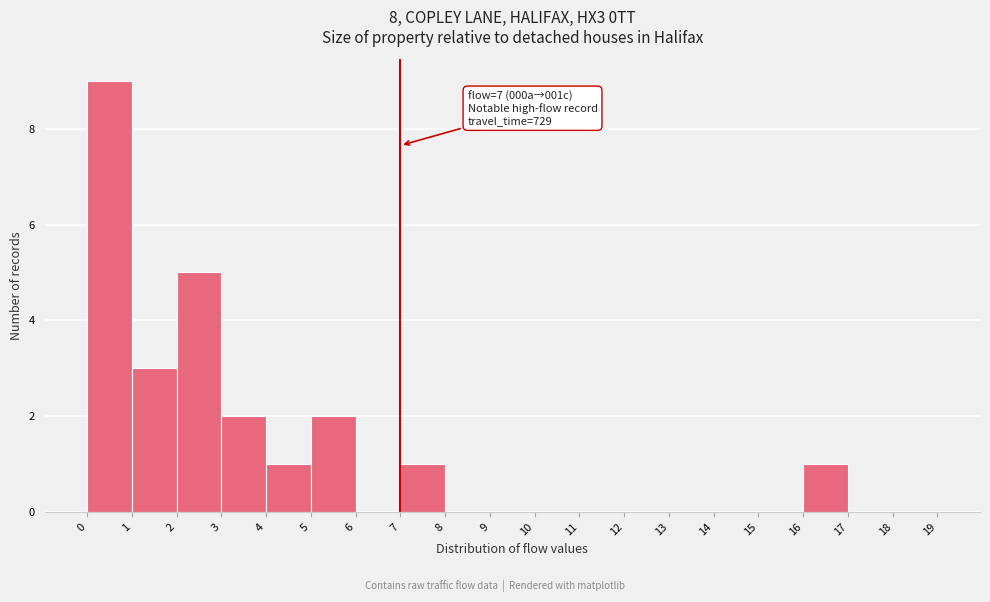

Over which range of the x-axis is the bar tallest?

0 to 1